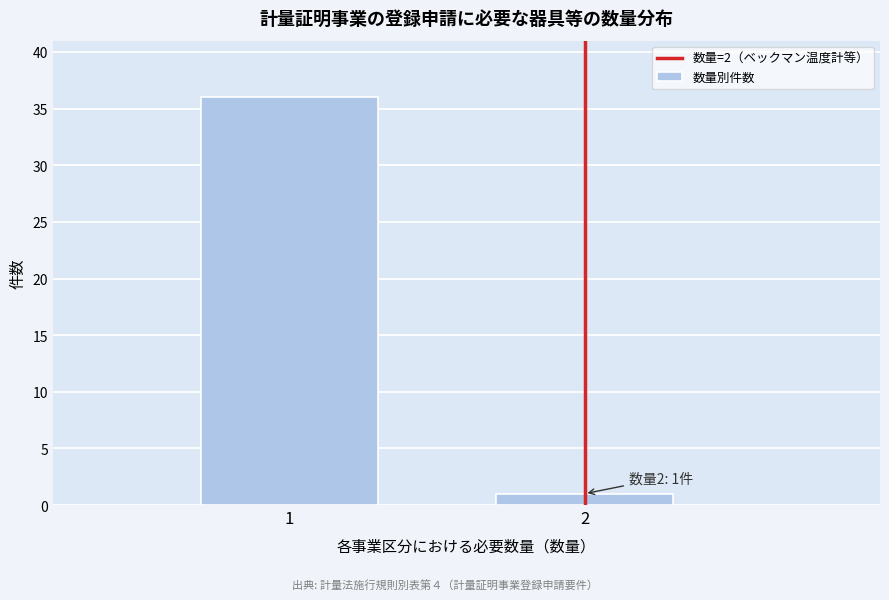

Reading right to left, list all the values displayed in this chart.

2=1	1=36